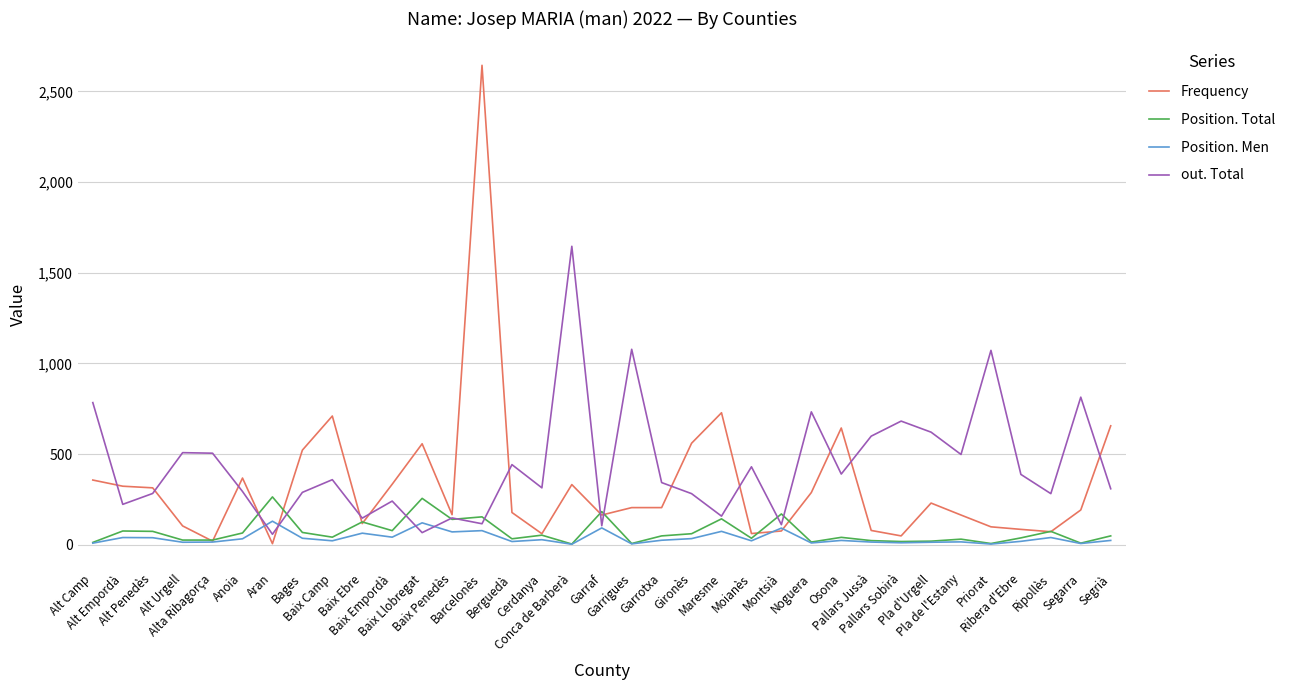

What are all the series names shown in the legend?

Frequency, Position. Total, Position. Men, out. Total